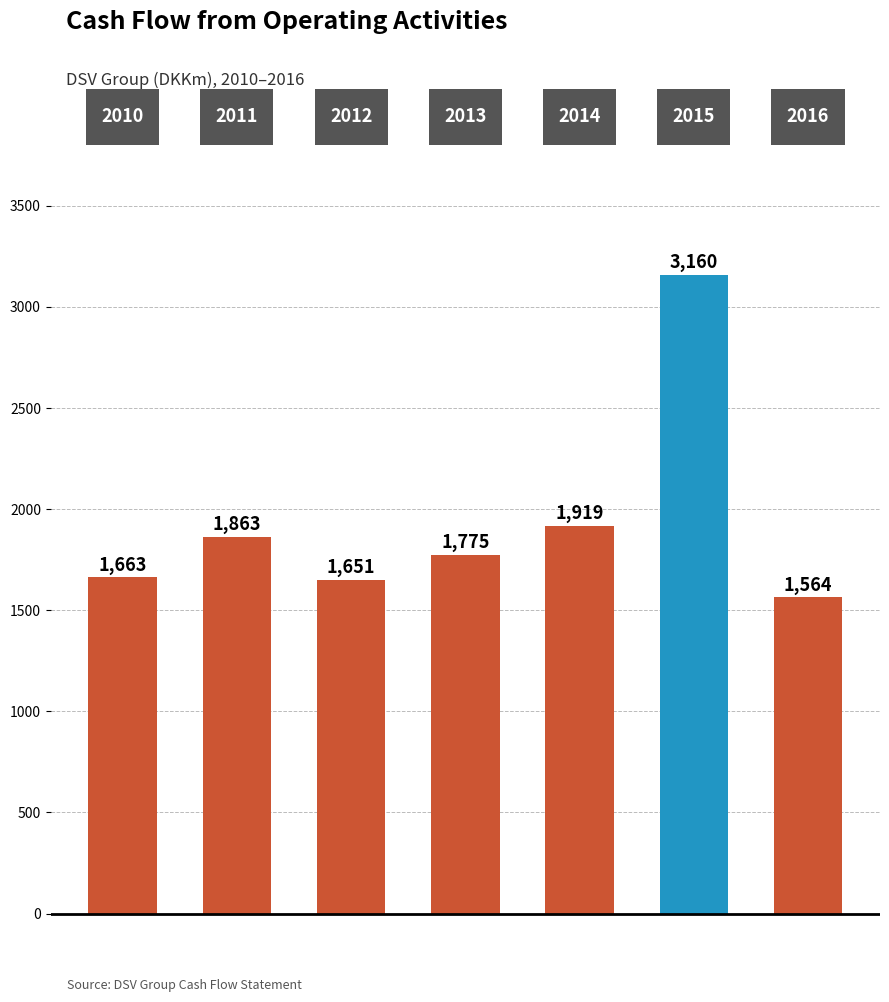

What is the value of the 2nd bar from the left?

1863